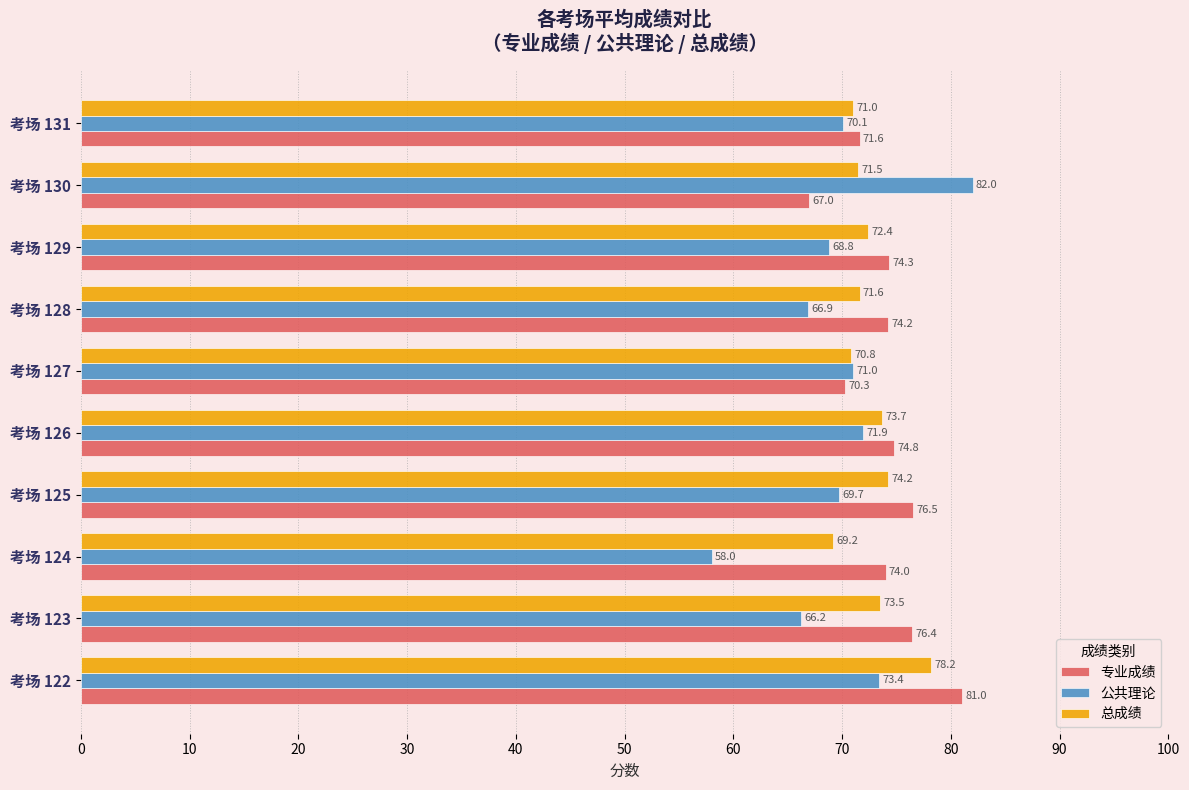

What is the difference between the maximum and minimum values in the 总成绩 series?

9.0